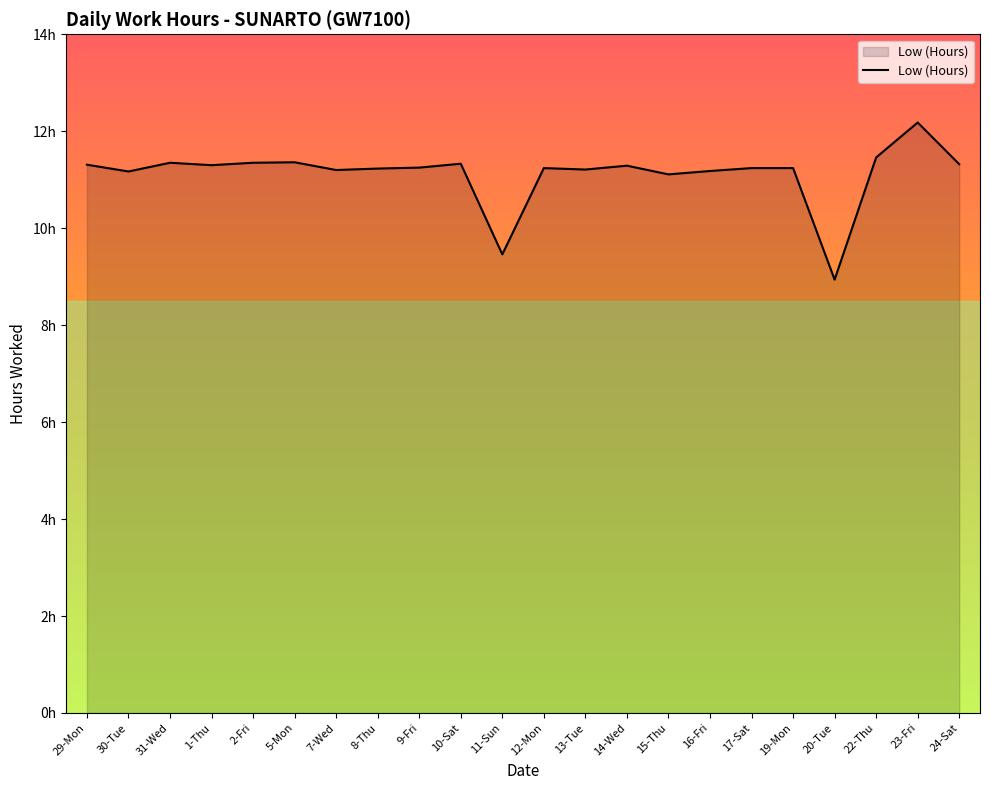

What is the average value?

11.1